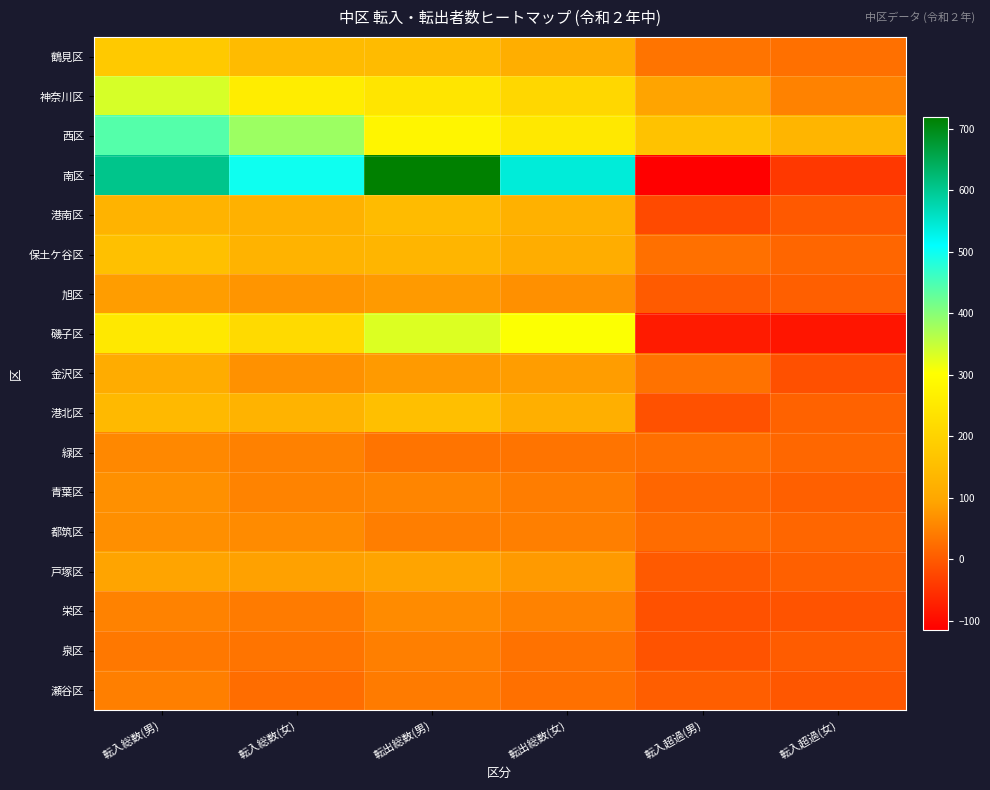

At which category is the sum across all series the highest?

転入総数(男)